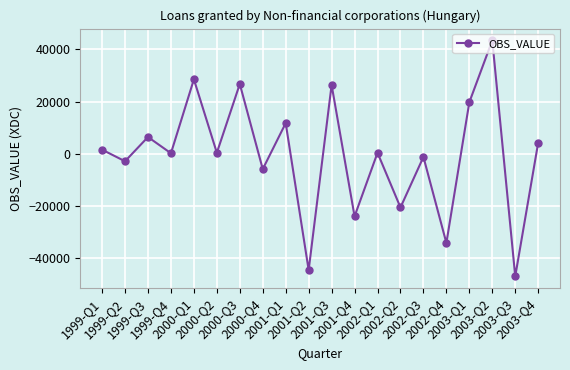

At which label is the value closest to -1731?

2002-Q3